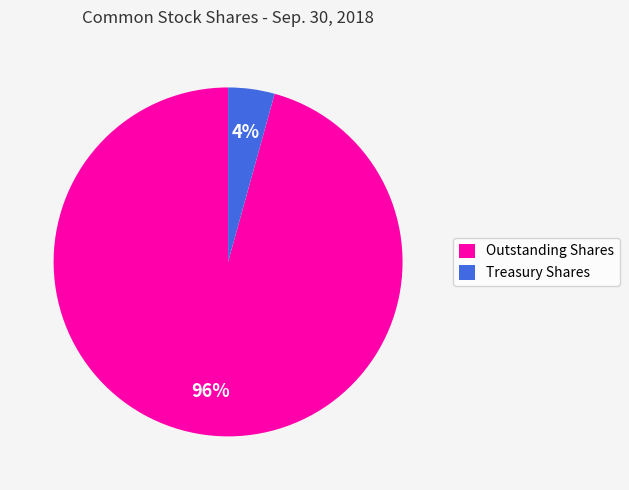

To the nearest percent, what is the average slice percentage?

50%